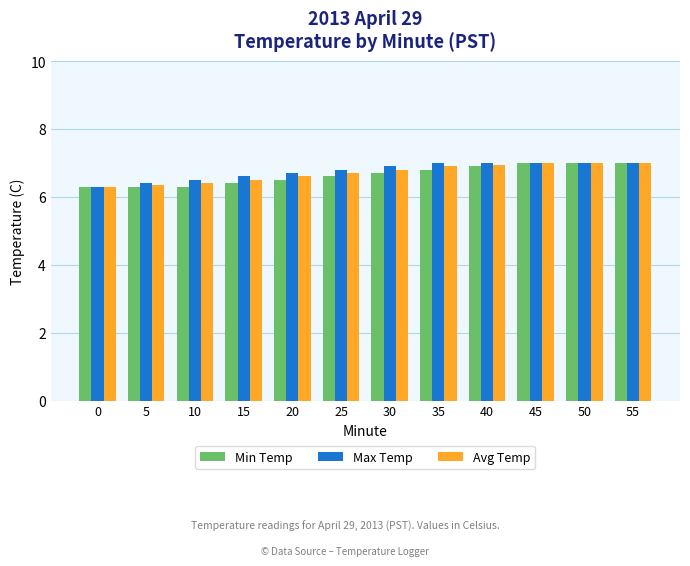

True or false: Max Temp has a value of 10.8 at 45.

False